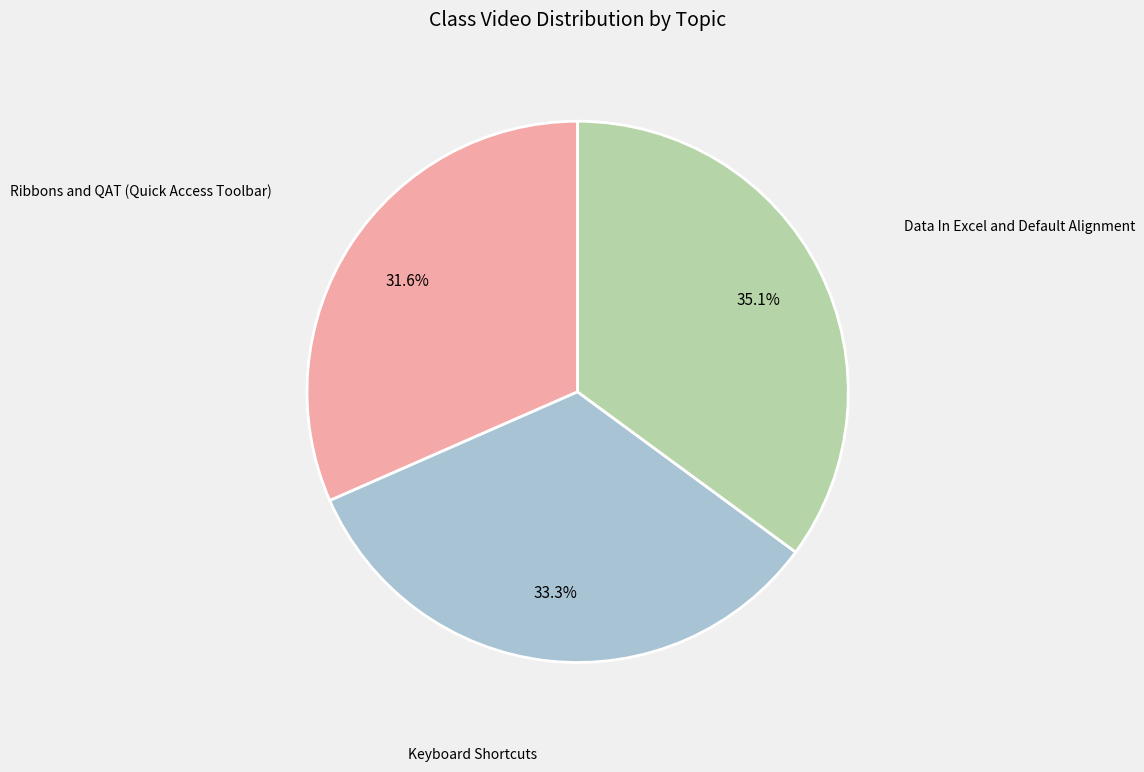

Count the number of slices in the pie.

3